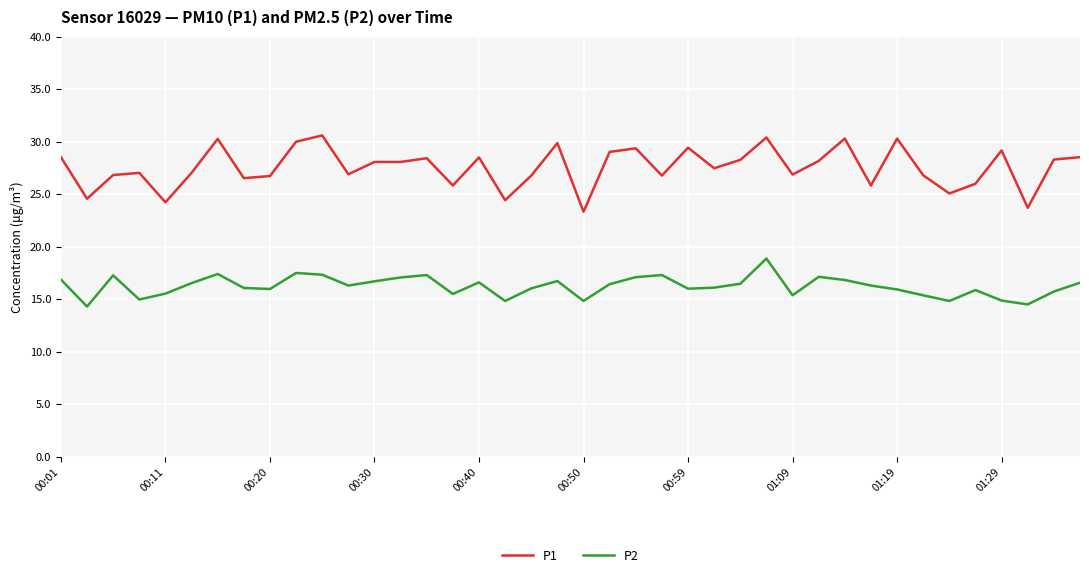

Does the chart have visible grid lines?

Yes